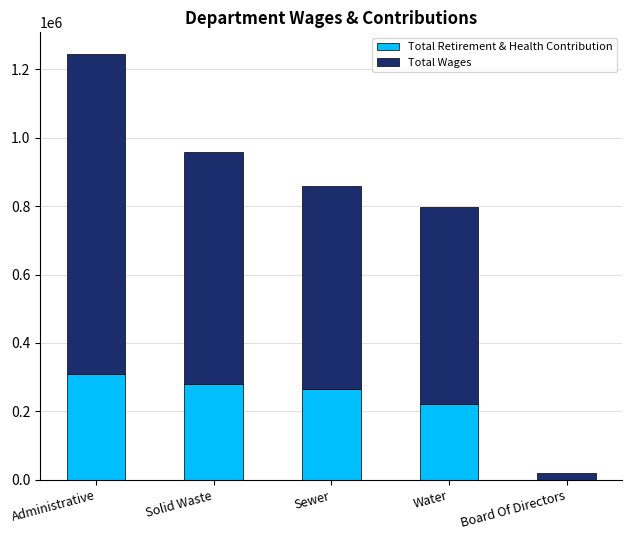

What is the sum of the Total Retirement & Health Contribution values at Sewer and Administrative?

576113